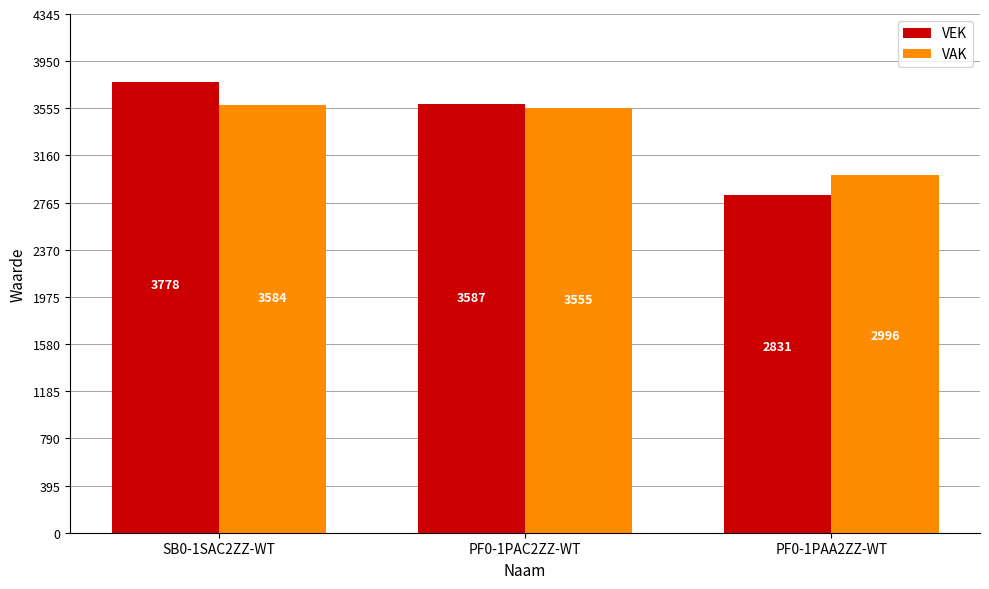

What is the spread (max minus min) of values at PF0-1PAC2ZZ-WT?

32